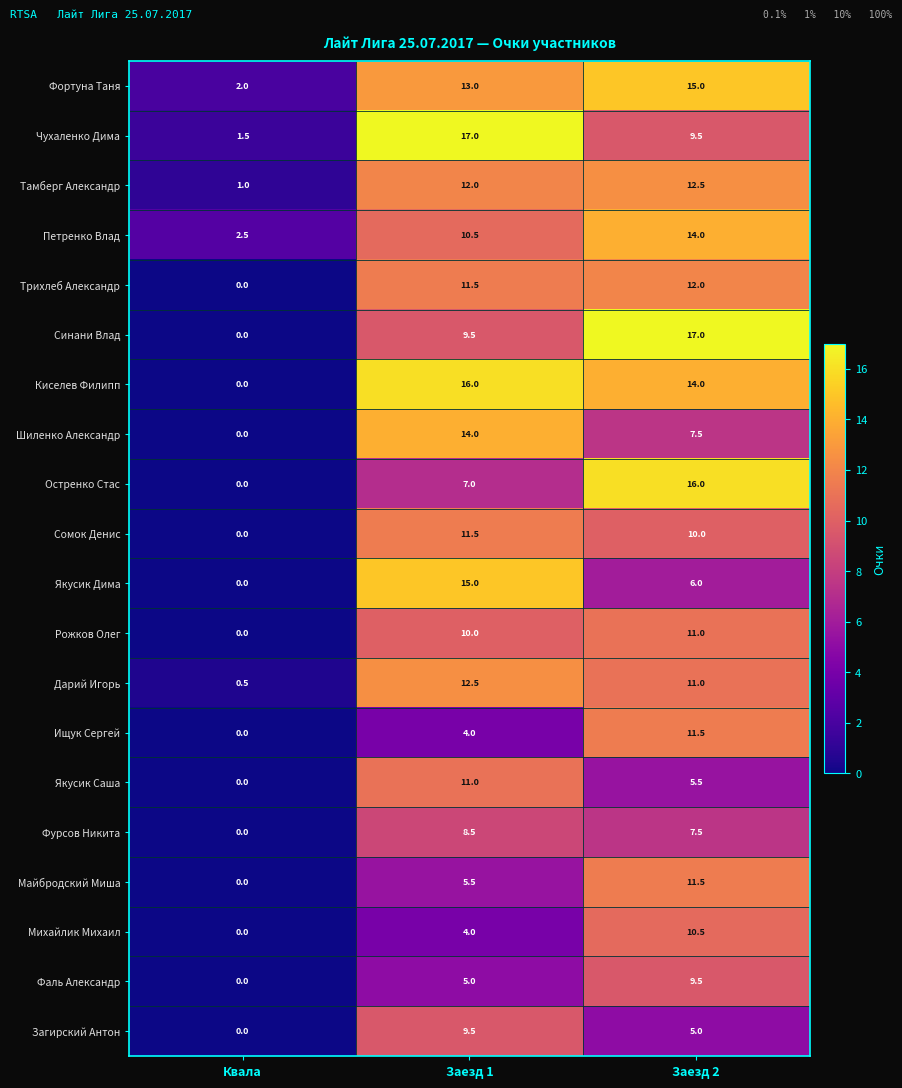

Rank the categories by Петренко Влад value from lowest to highest.

Квала, Заезд 1, Заезд 2